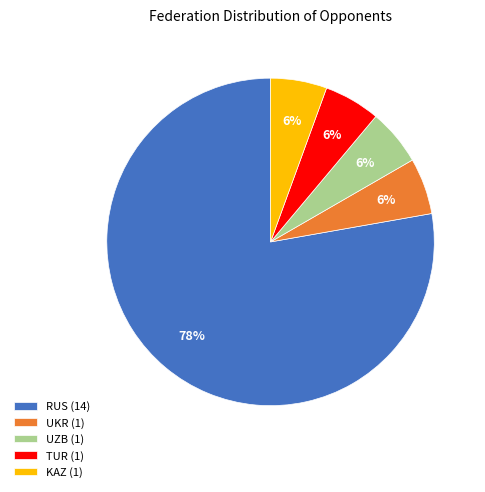

Combined, do KAZ and UZB account for over 50%?

No